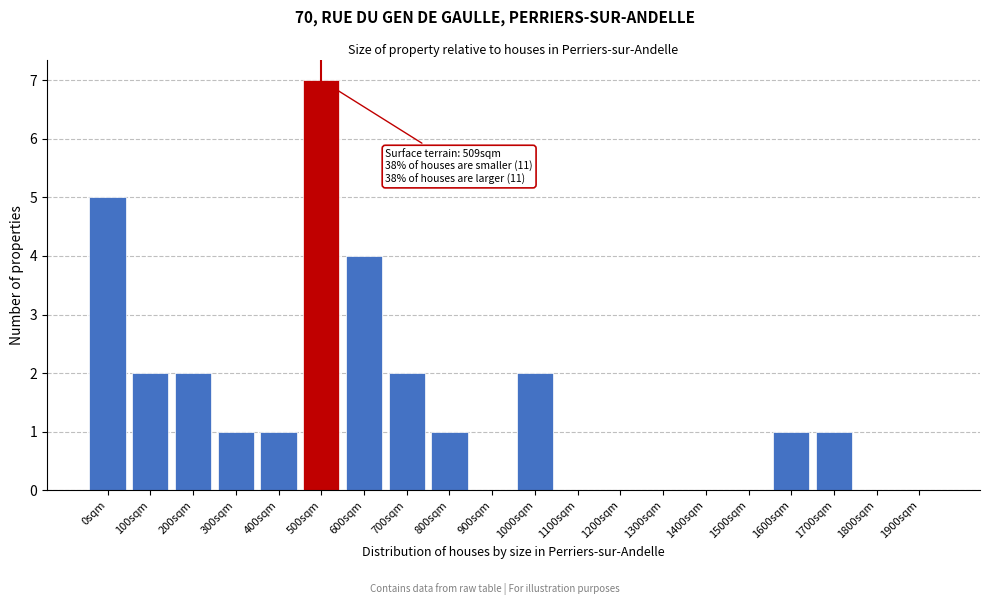

Reading left to right, transcribe all the data shown in this chart.

0sqm=5	100sqm=2	200sqm=2	300sqm=1	400sqm=1	500sqm=7	600sqm=4	700sqm=2	800sqm=1	900sqm=0	1000sqm=2	1100sqm=0	1200sqm=0	1300sqm=0	1400sqm=0	1500sqm=0	1600sqm=1	1700sqm=1	1800sqm=0	1900sqm=0